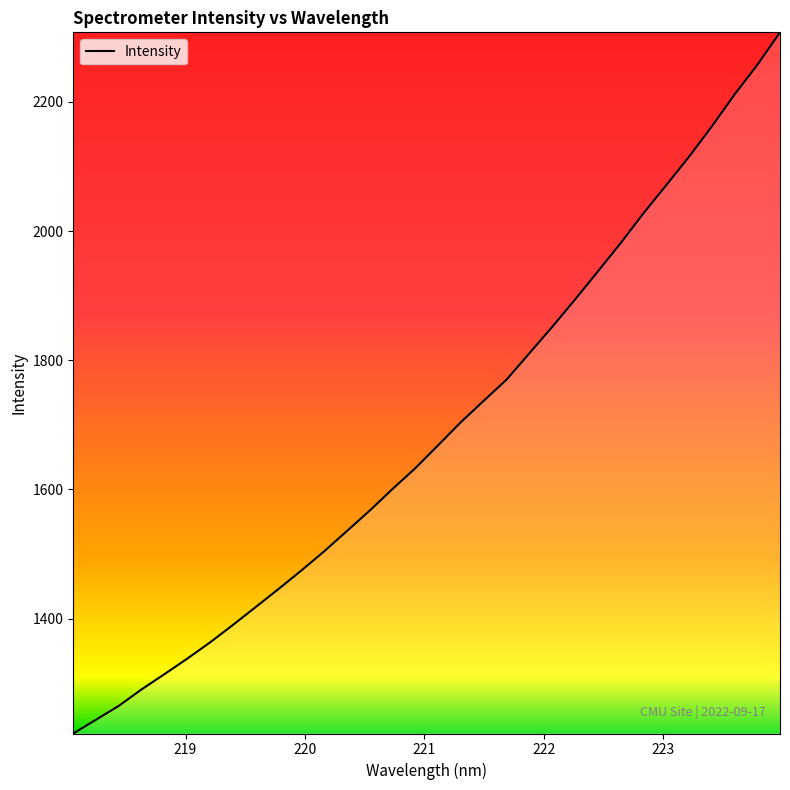

What is the difference between the maximum and minimum values?

1085.5